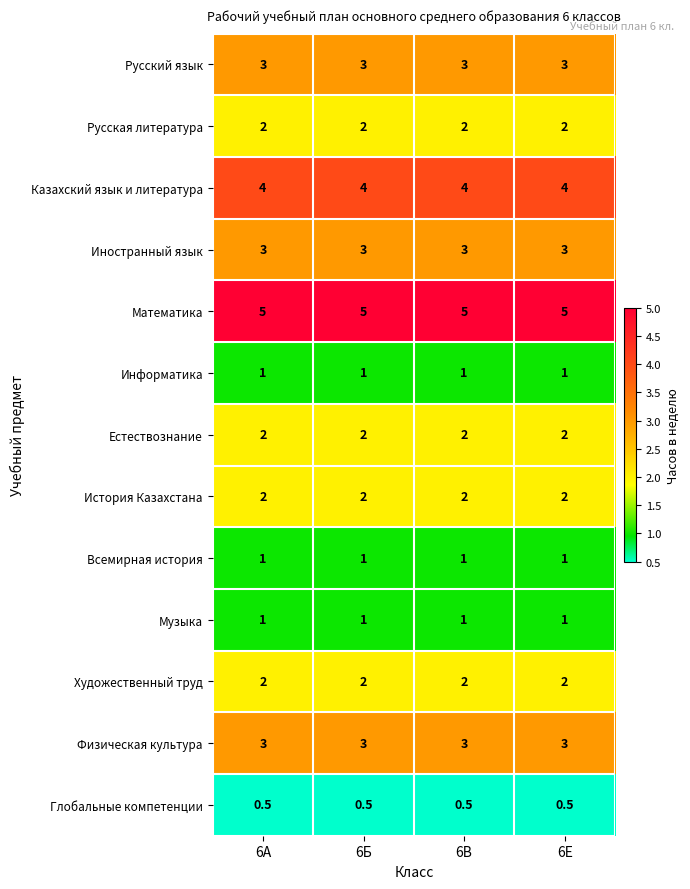

Is it true that Глобальные компетенции equals 0.5 at 6В?

True